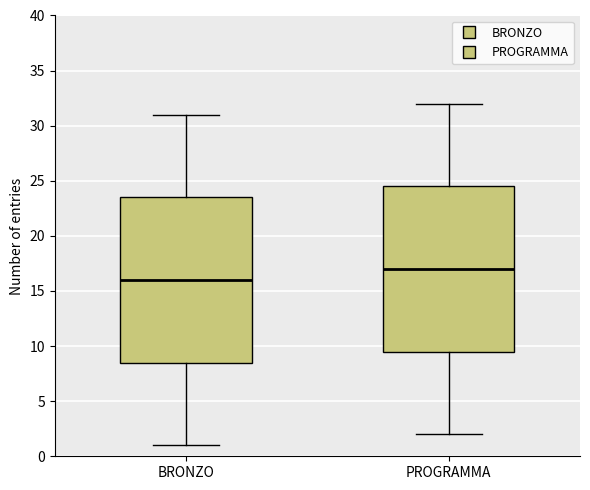

Reading left to right, transcribe this box plot: for each box, give where its median line is, the range the box spans, and where its two whiskers end, as read against the y-axis. The values are not printed on the chart, so give them approximately, as read against the axis.

BRONZO: median 16.0, box 8.5 to 23.5, whiskers 1.0 to 31.0
PROGRAMMA: median 17.0, box 9.5 to 24.5, whiskers 2.0 to 32.0